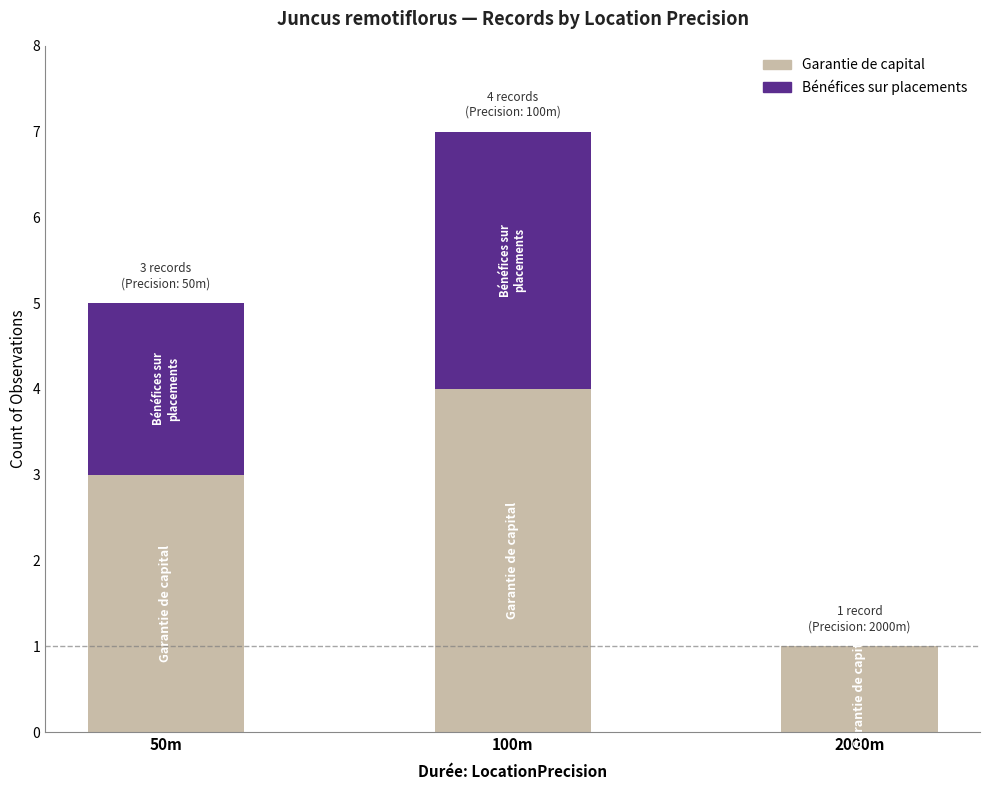

What is the total value across all series at 100m?

7